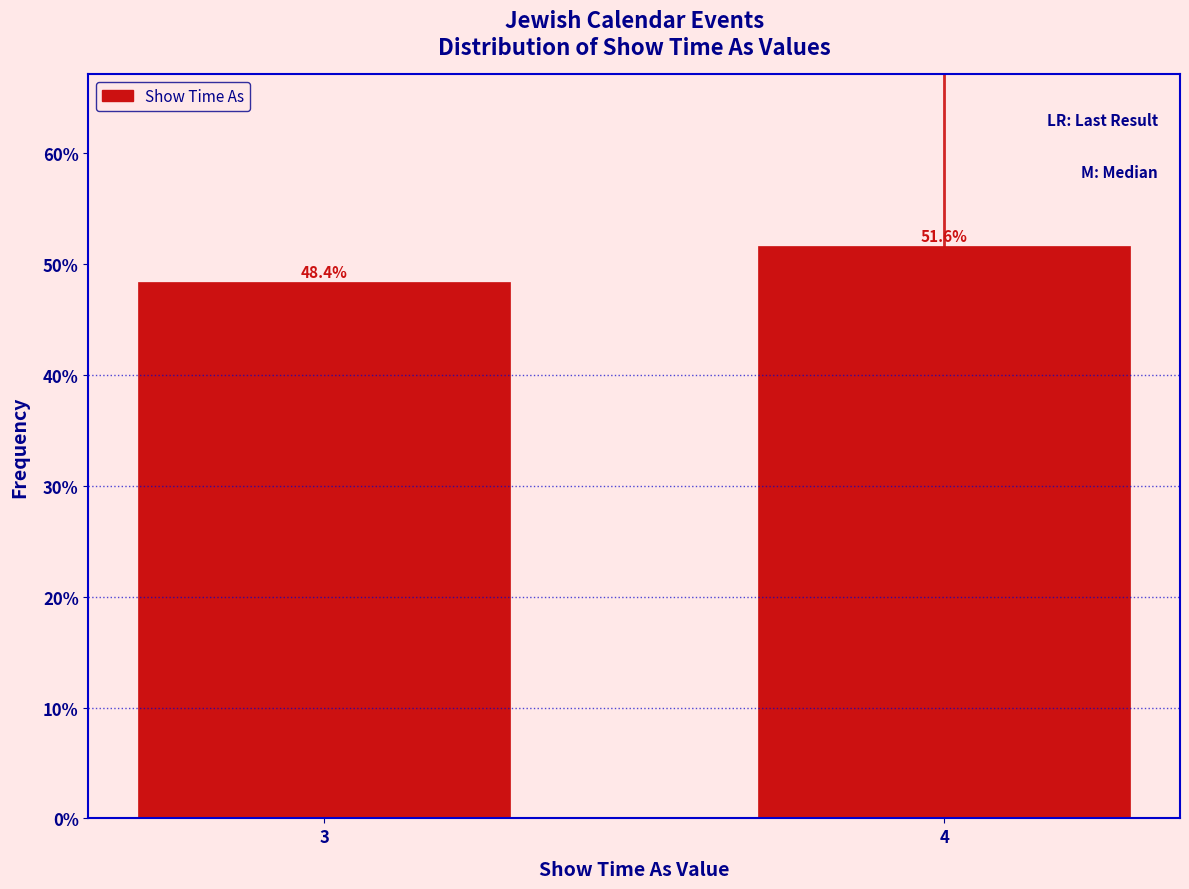

Reading left to right, list all the values displayed in this chart.

48.4	51.6